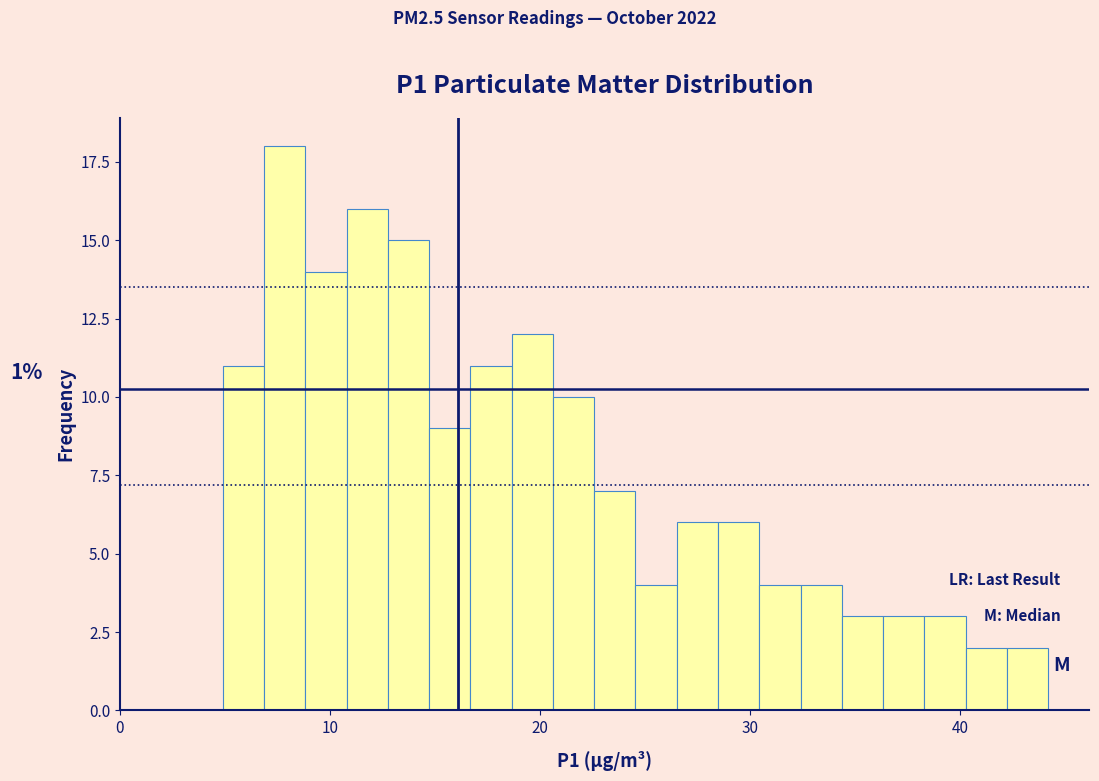

Around what value on the x-axis is the tallest bar? Give the approximate position of its centre, as read against the axis.

8